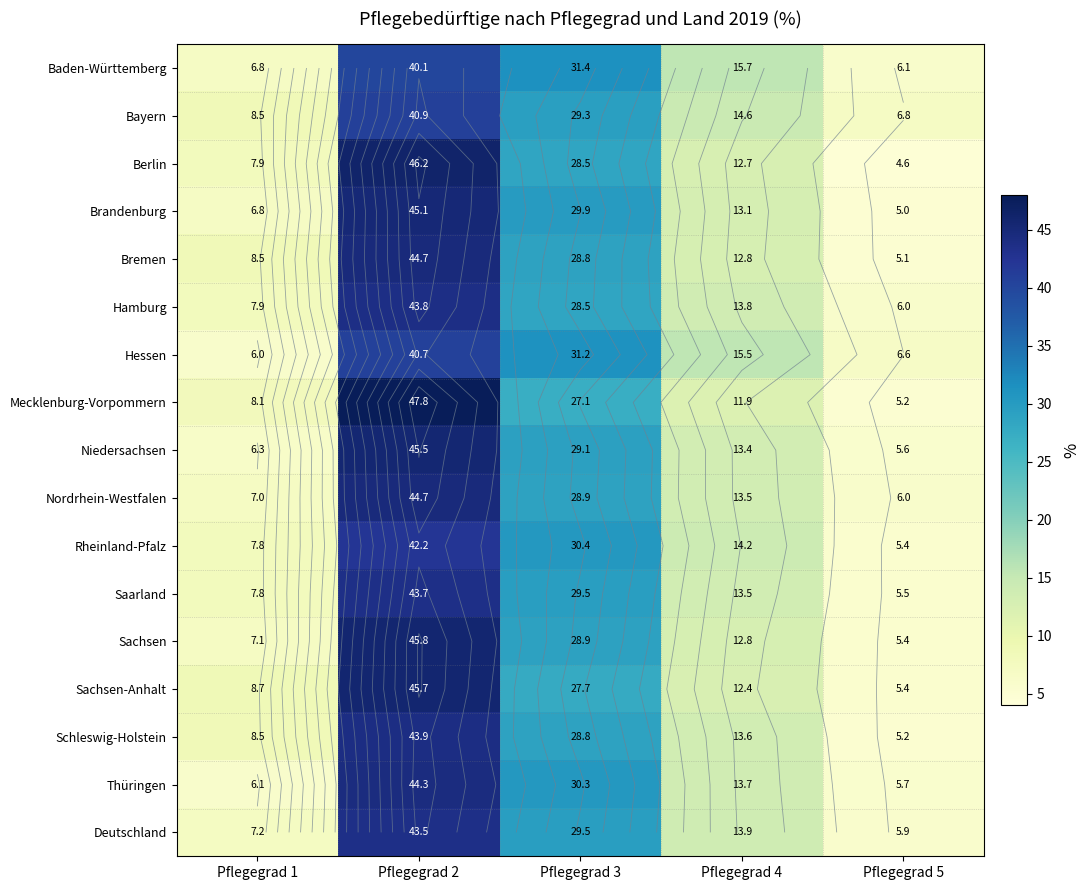

What is the maximum value shown in the chart?

47.8